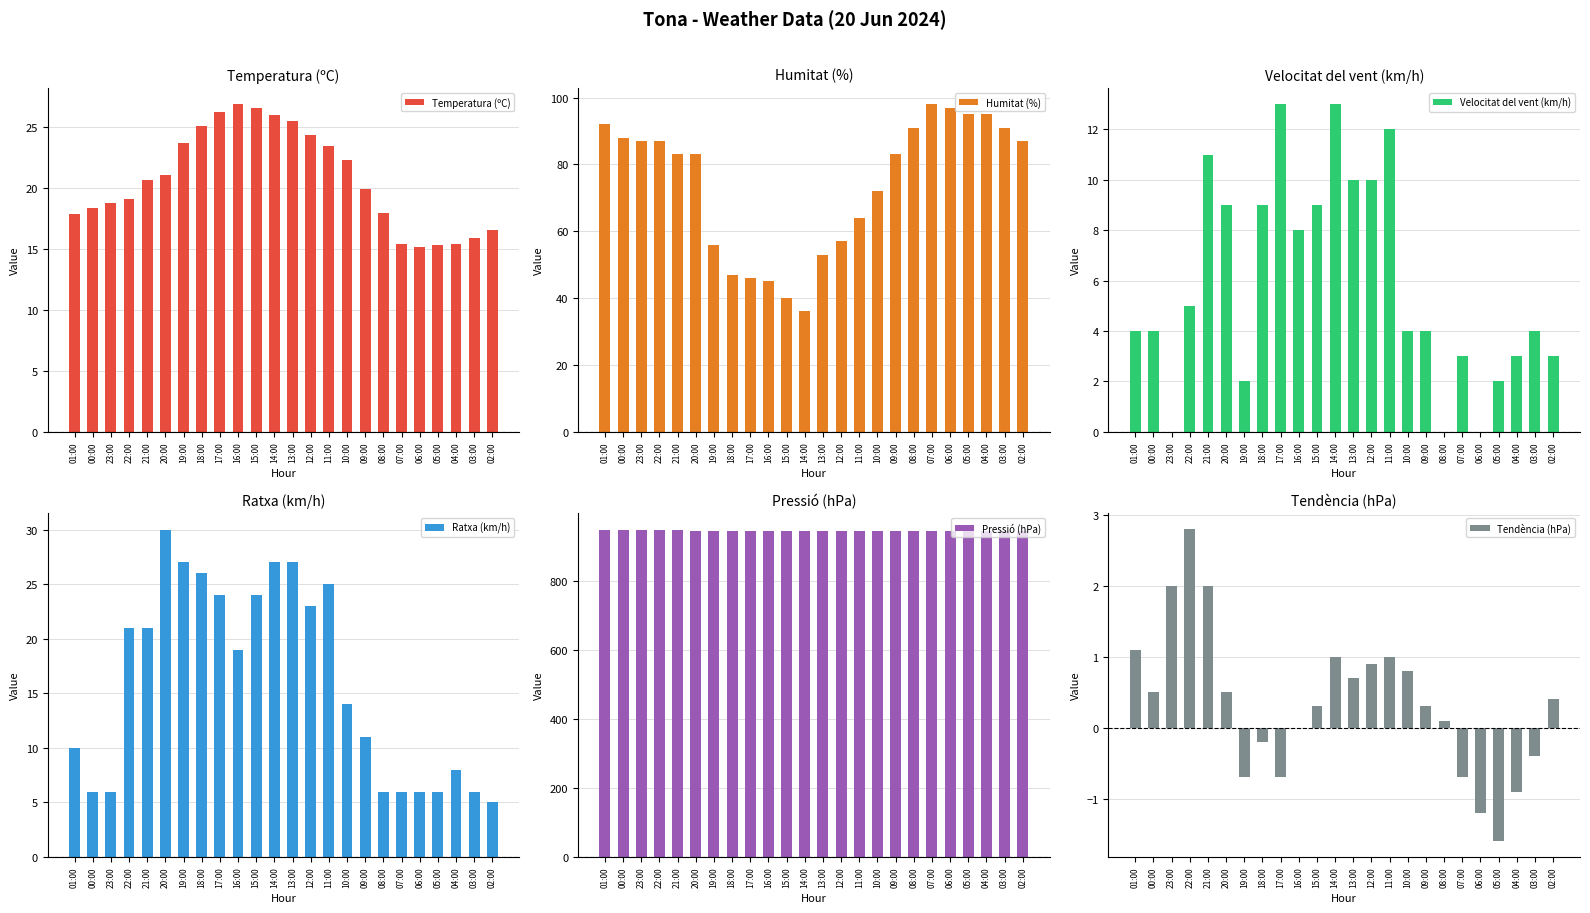

How many data points in Ratxa (km/h) are above 19?

11